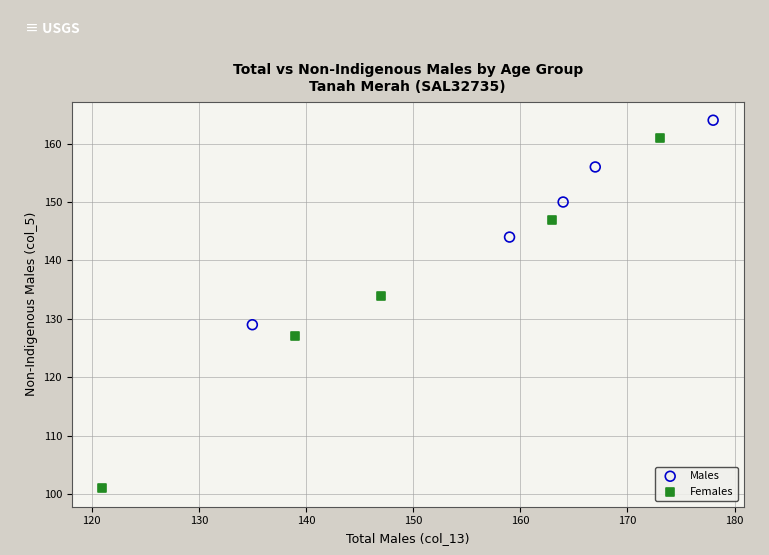

Which series reaches the maximum Y coordinate?

Males